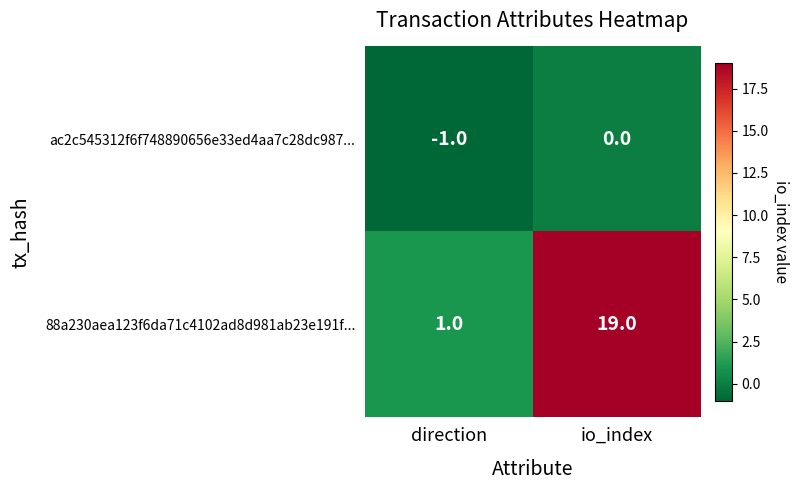

List the series in order of their peak value, lowest first.

ac2c545312f6f748890656e33ed4aa7c28dc987..., 88a230aea123f6da71c4102ad8d981ab23e191f...